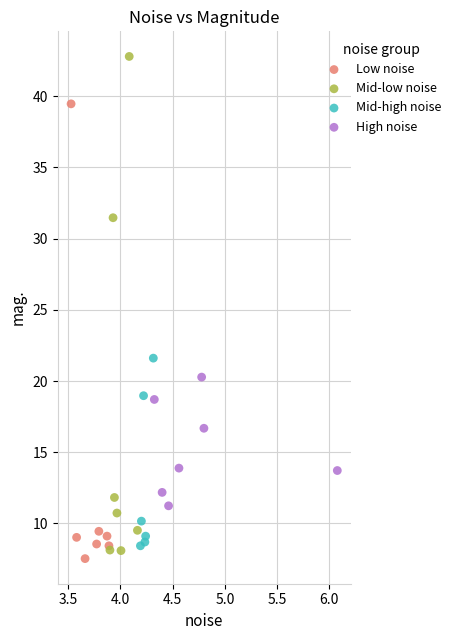

Which series reaches the maximum Y coordinate?

Mid-low noise